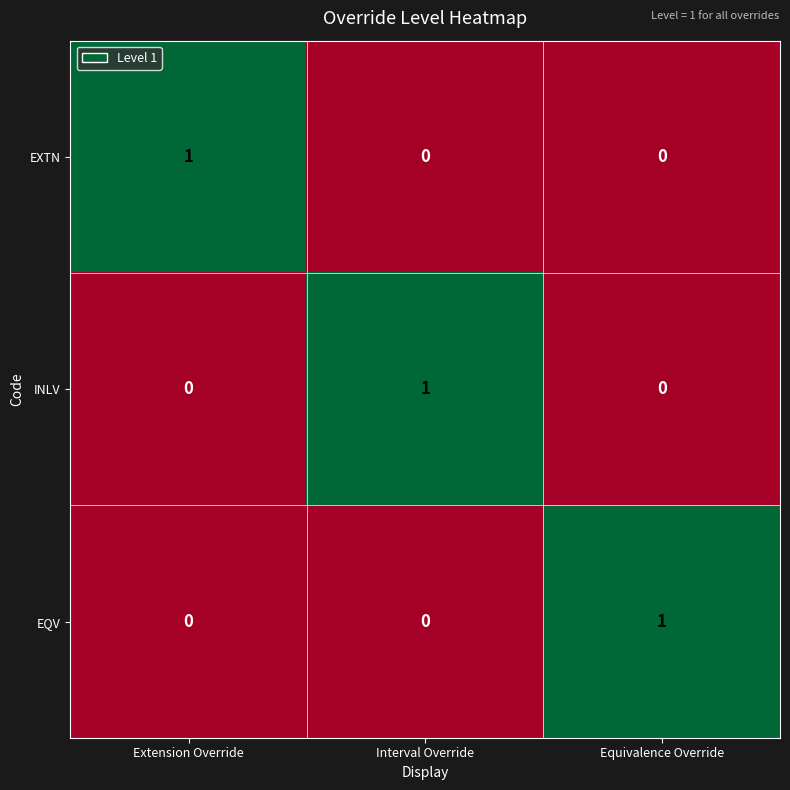

Is the value of EXTN at Interval Override greater than the value of INLV at Interval Override?

No